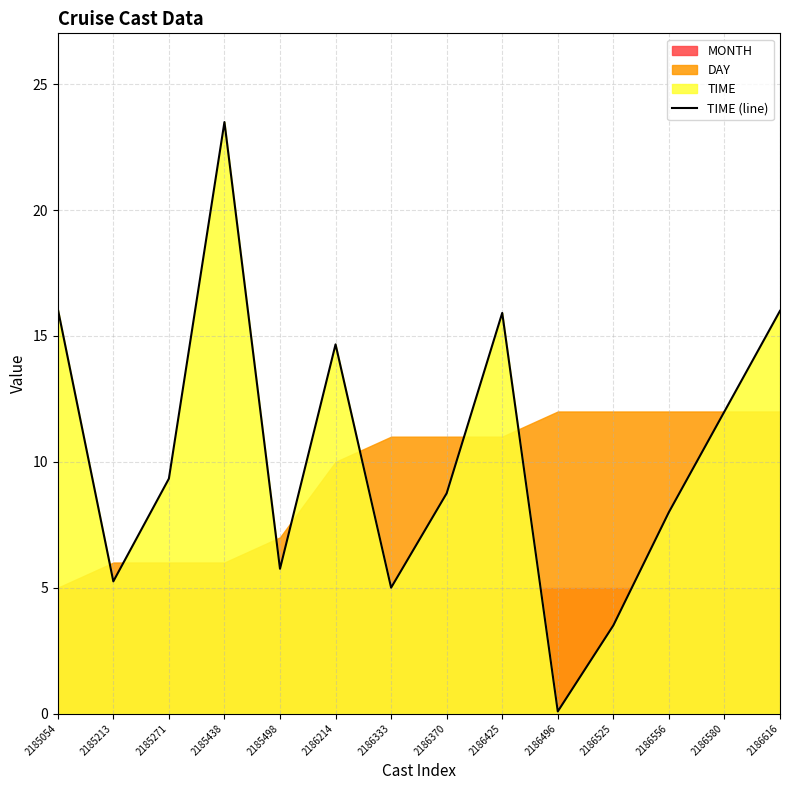

What is the ratio of the value at 2185271 to the value at 2185054?

0.6